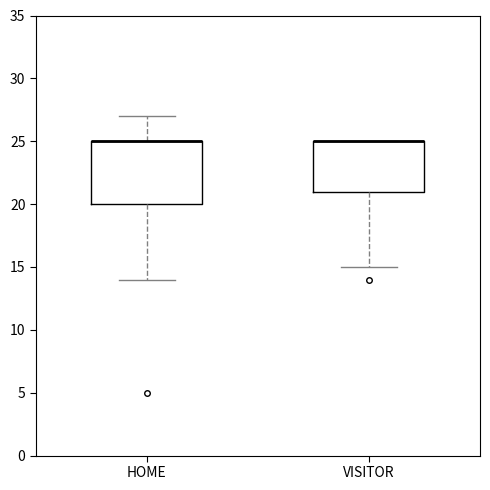

Reading left to right, read every box against the y-axis: the position of its median line, the range the box covers, and the ends of its whiskers. The values are not printed on the chart, so give them approximately, as read against the axis.

HOME: median 25 (drawn on the box's upper edge), box 20 to 25, whiskers 14 to 27
VISITOR: median 25 (drawn on the box's upper edge), box 21 to 25, whiskers 15 to 25